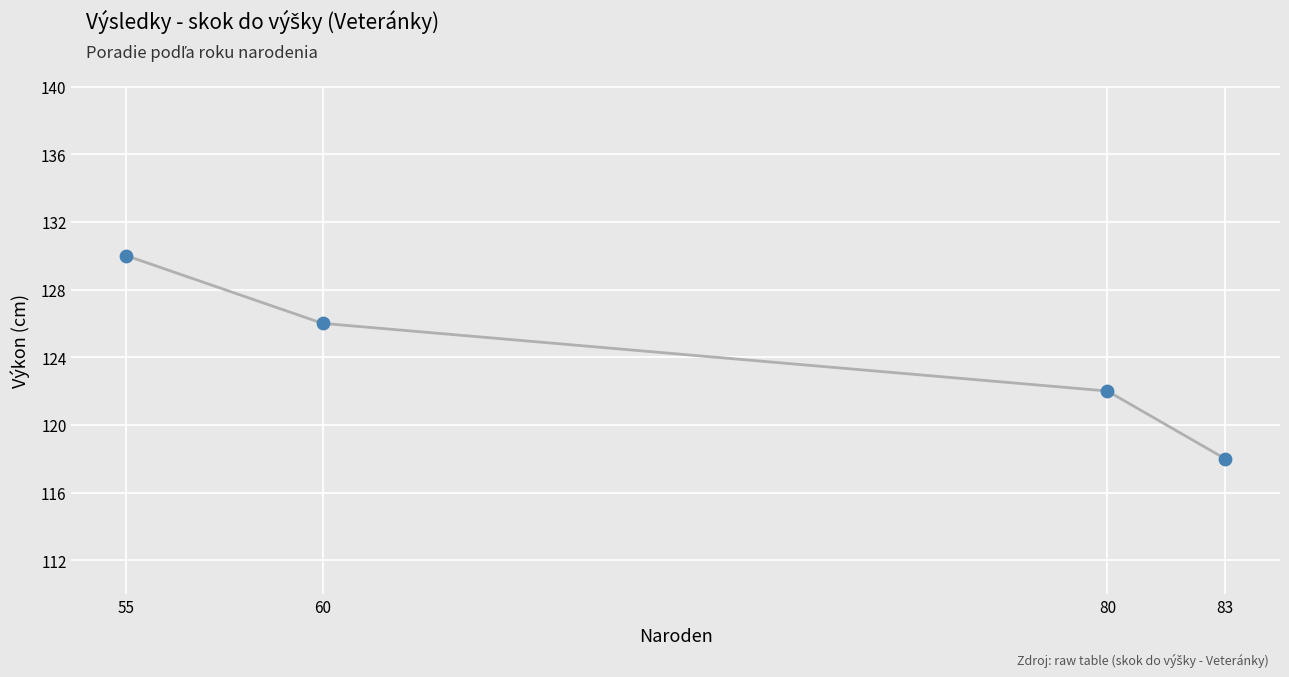

What is the range of Y values (max minus min)?

12